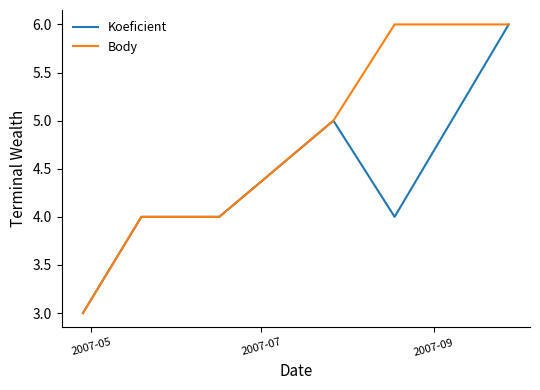

Which series has the largest total across all categories?

Body